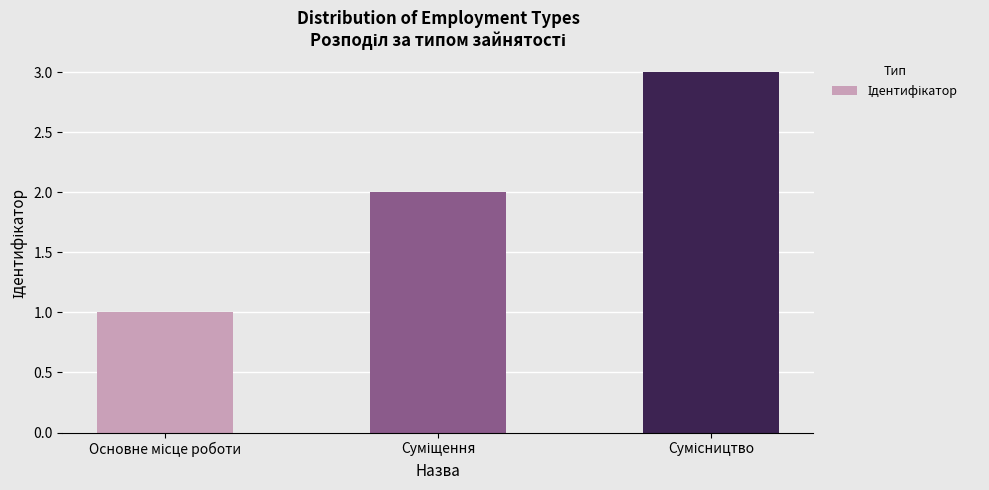

What is the greatest value displayed?

3